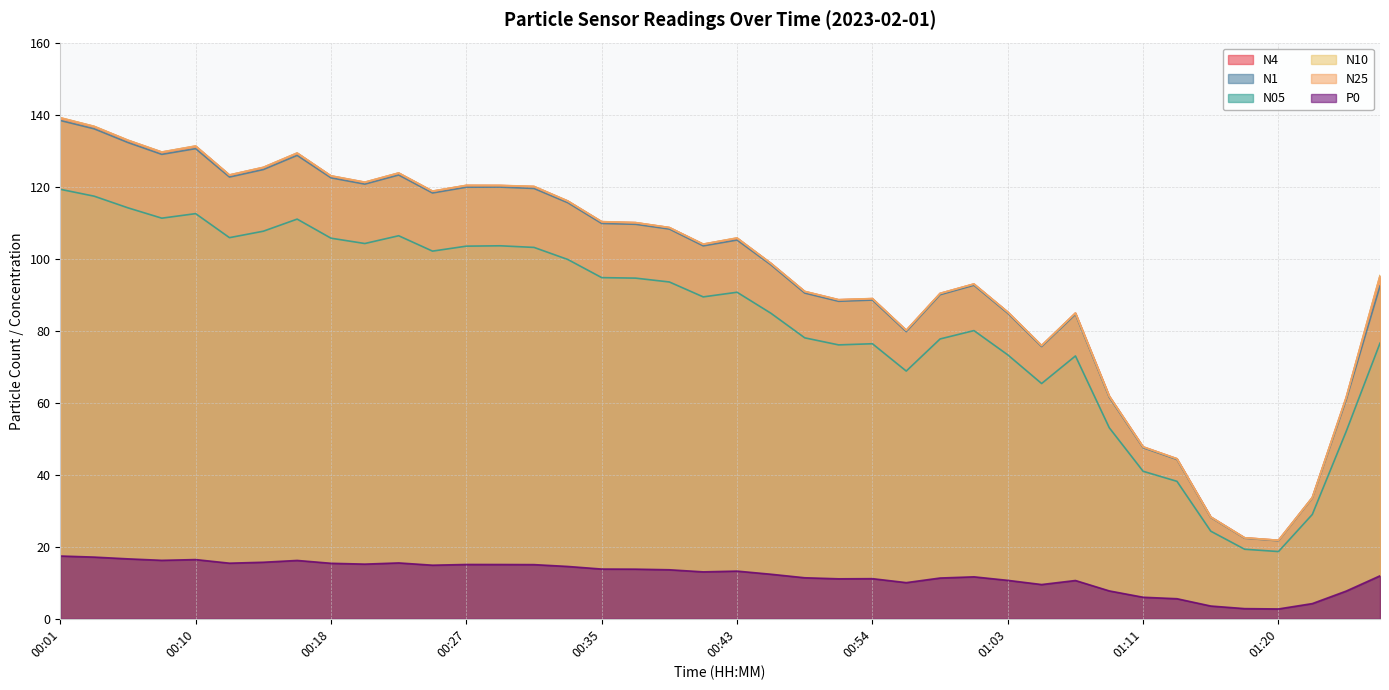

Reading left to right, list all the values displayed in this chart.

N4: 00:01=139.1	00:03=136.7	00:05=132.9	00:08=129.6	00:10=131.3	00:12=123.2	00:14=125.3	00:16=129.3	00:18=123.0	00:20=121.2	00:22=123.8	00:24=118.8	00:27=120.3	00:29=120.3	00:31=120.0	00:33=116.0	00:35=110.3	00:37=110.0	00:39=108.6	00:41=104.0	00:43=105.7	00:48=98.7	00:50=90.9	00:52=88.6	00:54=88.9	00:56=80.1	00:59=90.4	01:01=93.0	01:03=85.2	01:05=75.9	01:07=84.9	01:09=61.8	01:11=47.7	01:13=44.4	01:16=28.3	01:18=22.5	01:20=21.8	01:22=33.7	01:24=61.4	01:26=95.2
N1: 00:01=138.4	00:03=136.1	00:05=132.3	00:08=129.0	00:10=130.6	00:12=122.7	00:14=124.8	00:16=128.7	00:18=122.5	00:20=120.7	00:22=123.2	00:24=118.2	00:27=119.8	00:29=119.9	00:31=119.5	00:33=115.5	00:35=109.8	00:37=109.5	00:39=108.2	00:41=103.6	00:43=105.2	00:48=98.3	00:50=90.5	00:52=88.2	00:54=88.5	00:56=79.7	00:59=90.0	01:01=92.6	01:03=84.8	01:05=75.6	01:07=84.5	01:09=61.5	01:11=47.5	01:13=44.2	01:16=28.1	01:18=22.4	01:20=21.7	01:22=33.5	01:24=60.8	01:26=92.4
N05: 00:01=119.3	00:03=117.4	00:05=114.1	00:08=111.2	00:10=112.5	00:12=105.8	00:14=107.6	00:16=111.0	00:18=105.7	00:20=104.2	00:22=106.4	00:24=102.1	00:27=103.5	00:29=103.6	00:31=103.1	00:33=99.8	00:35=94.7	00:37=94.6	00:39=93.5	00:41=89.4	00:43=90.7	00:48=84.8	00:50=78.0	00:52=76.1	00:54=76.4	00:56=68.8	00:59=77.7	01:01=80.0	01:03=73.3	01:05=65.3	01:07=73.0	01:09=53.0	01:11=41.0	01:13=38.2	01:16=24.3	01:18=19.3	01:20=18.7	01:22=29.0	01:24=52.0	01:26=76.5
N10: 00:01=139.2	00:03=136.8	00:05=132.9	00:08=129.6	00:10=131.3	00:12=123.3	00:14=125.4	00:16=129.4	00:18=123.0	00:20=121.3	00:22=123.8	00:24=118.8	00:27=120.4	00:29=120.4	00:31=120.1	00:33=116.0	00:35=110.3	00:37=110.0	00:39=108.7	00:41=104.1	00:43=105.8	00:48=98.7	00:50=90.9	00:52=88.6	00:54=88.9	00:56=80.1	00:59=90.4	01:01=93.0	01:03=85.2	01:05=75.9	01:07=84.9	01:09=61.8	01:11=47.8	01:13=44.5	01:16=28.3	01:18=22.5	01:20=21.8	01:22=33.7	01:24=61.5	01:26=95.3
N25: 00:01=139.0	00:03=136.7	00:05=132.8	00:08=129.5	00:10=131.2	00:12=123.2	00:14=125.3	00:16=129.2	00:18=122.9	00:20=121.2	00:22=123.7	00:24=118.7	00:27=120.3	00:29=120.3	00:31=120.0	00:33=116.0	00:35=110.2	00:37=110.0	00:39=108.6	00:41=104.0	00:43=105.7	00:48=98.7	00:50=90.8	00:52=88.5	00:54=88.9	00:56=80.1	00:59=90.3	01:01=92.9	01:03=85.1	01:05=75.9	01:07=84.9	01:09=61.8	01:11=47.7	01:13=44.4	01:16=28.3	01:18=22.5	01:20=21.8	01:22=33.6	01:24=61.3	01:26=94.7
P0: 00:01=17.4	00:03=17.1	00:05=16.6	00:08=16.2	00:10=16.4	00:12=15.4	00:14=15.7	00:16=16.2	00:18=15.4	00:20=15.2	00:22=15.5	00:24=14.9	00:27=15.1	00:29=15.1	00:31=15.0	00:33=14.5	00:35=13.8	00:37=13.8	00:39=13.6	00:41=13.0	00:43=13.2	00:48=12.4	00:50=11.4	00:52=11.1	00:54=11.1	00:56=10.0	00:59=11.3	01:01=11.7	01:03=10.7	01:05=9.5	01:07=10.6	01:09=7.7	01:11=6.0	01:13=5.6	01:16=3.5	01:18=2.8	01:20=2.7	01:22=4.2	01:24=7.7	01:26=11.9